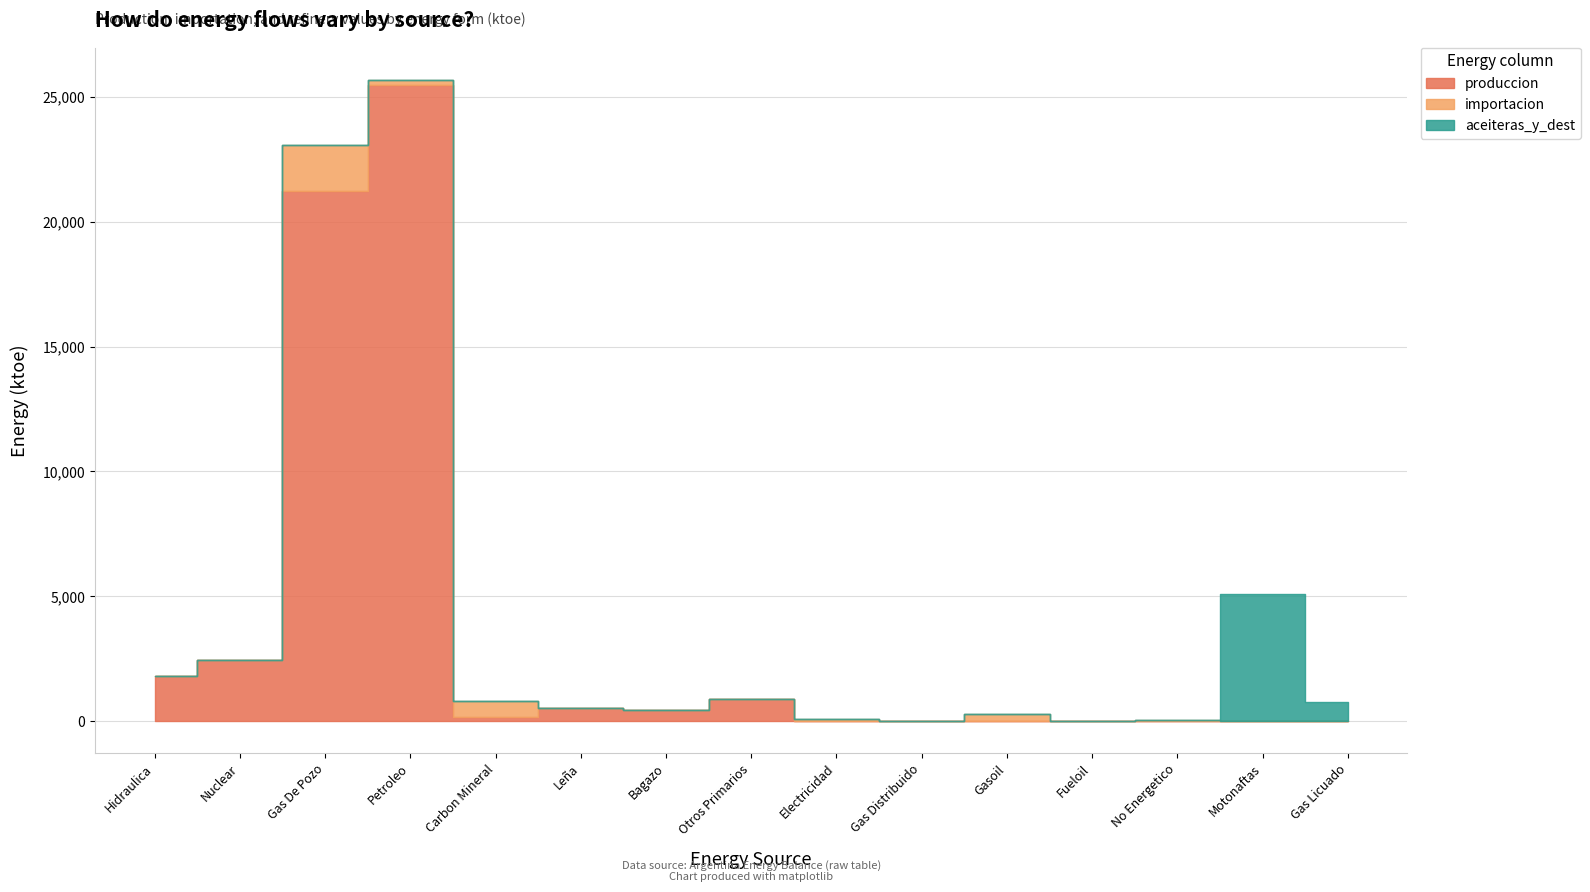

Count the number of categories in the chart.

15